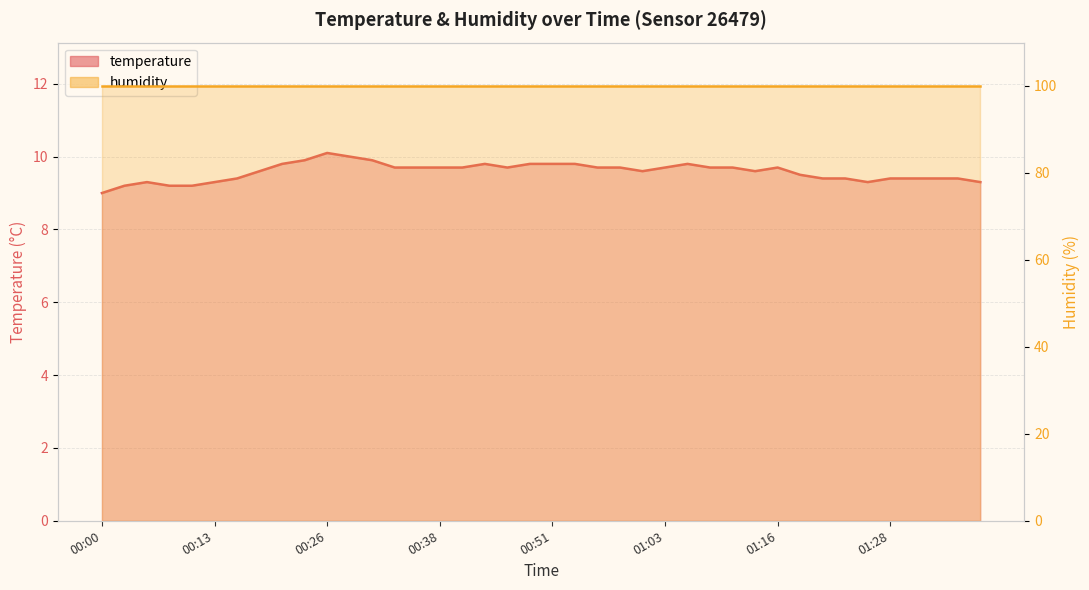

True or false: there are more than 1 points higher than both neighbors.

True